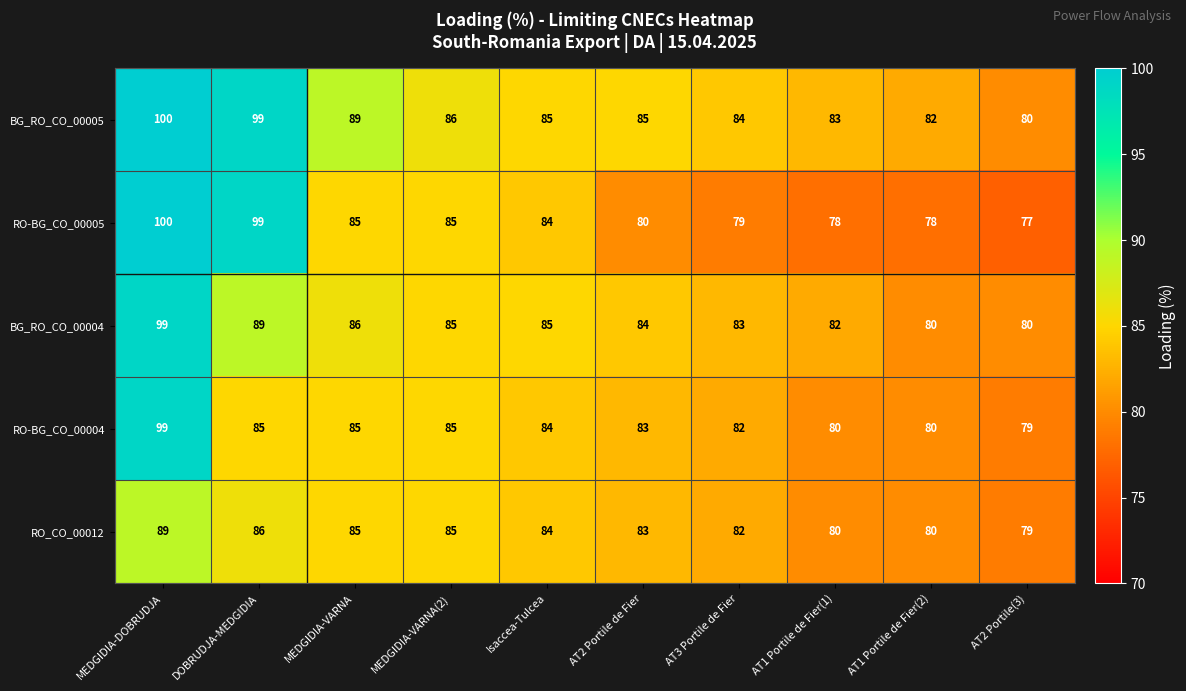

At which category is the sum across all series the highest?

MEDGIDIA-DOBRUDJA